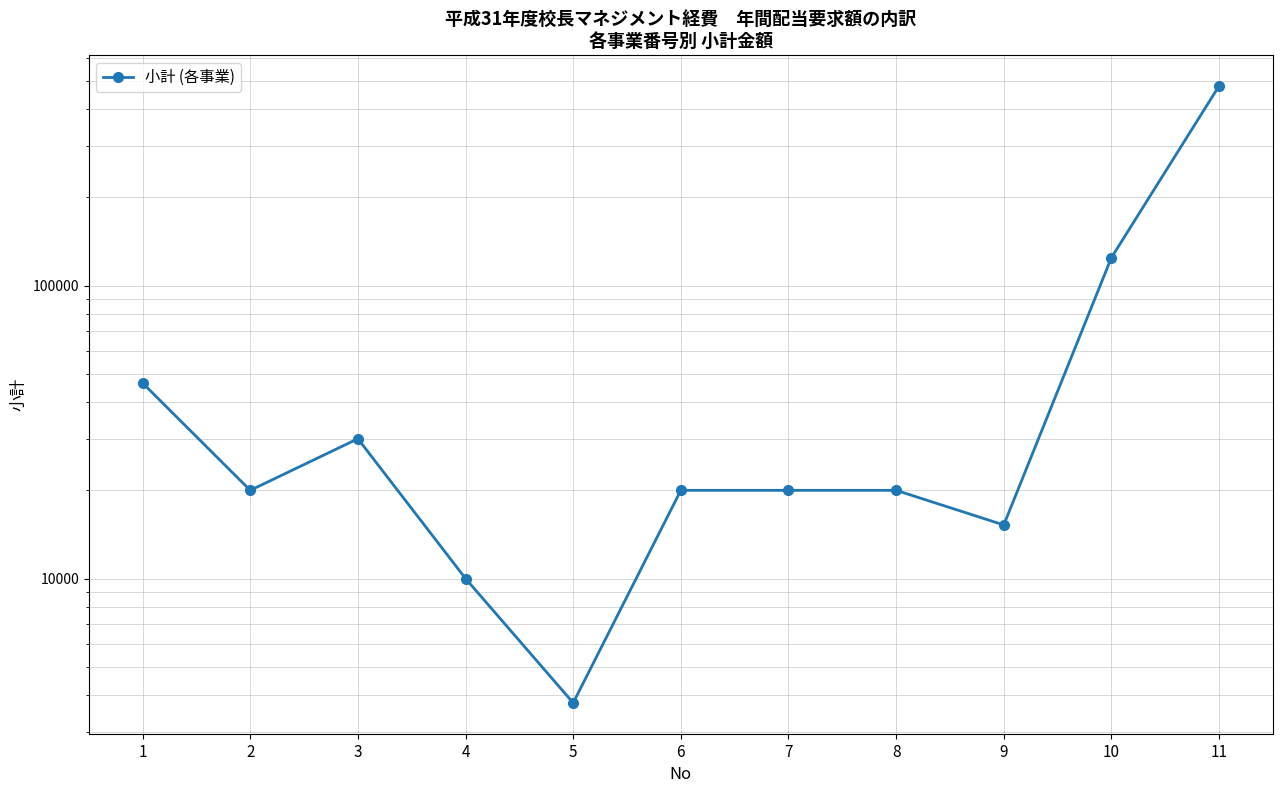

How many points are lower than both their immediate neighbors (excluding endpoints)?

3